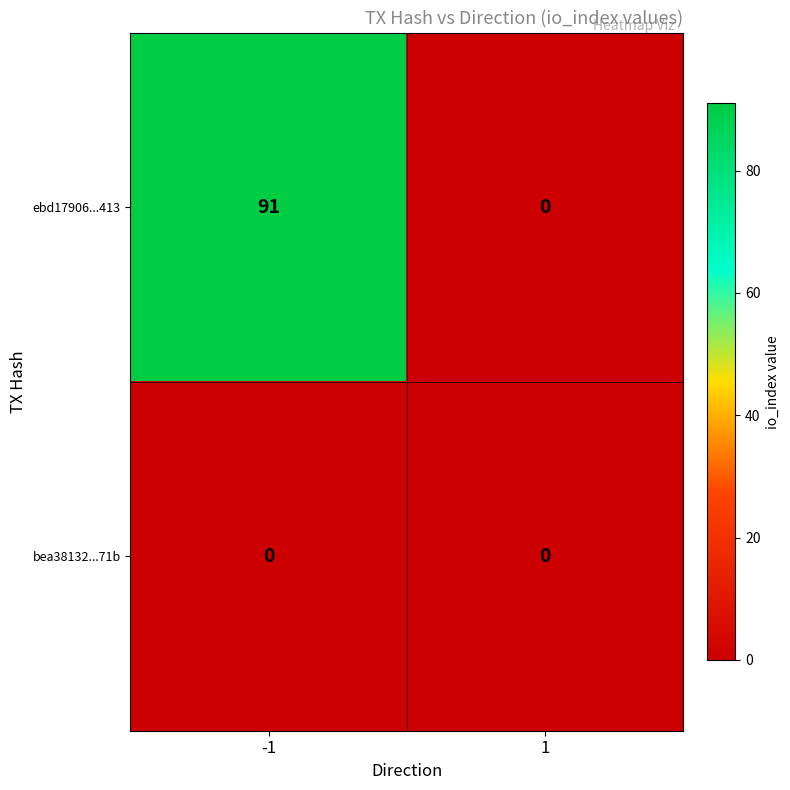

What is the highest value of the ebd17906...413 series?

91